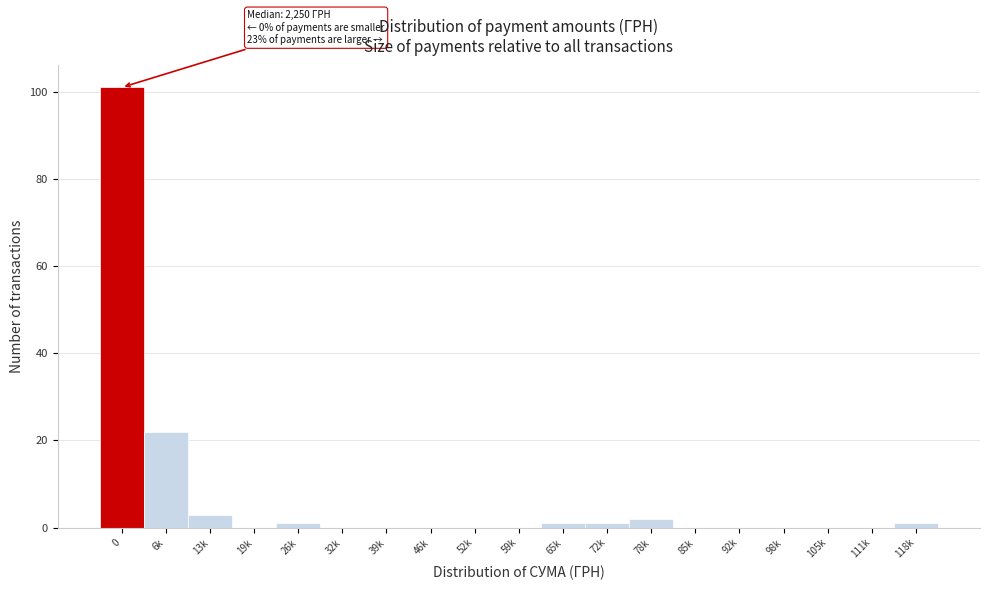

Reading left to right, extract all data points from this chart.

0=101	6k=22	13k=3	19k=0	26k=1	32k=0	39k=0	46k=0	52k=0	59k=0	65k=1	72k=1	78k=2	85k=0	92k=0	98k=0	105k=0	111k=0	118k=1